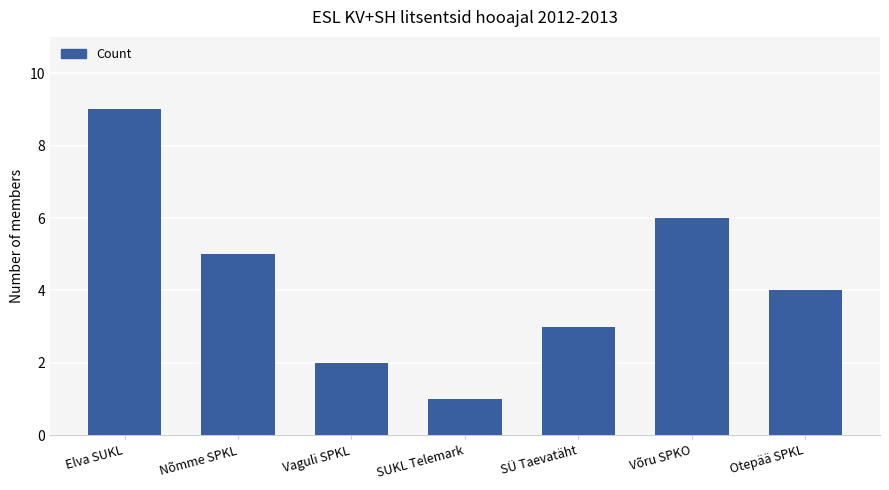

What is the difference between the second highest and minimum values?

5